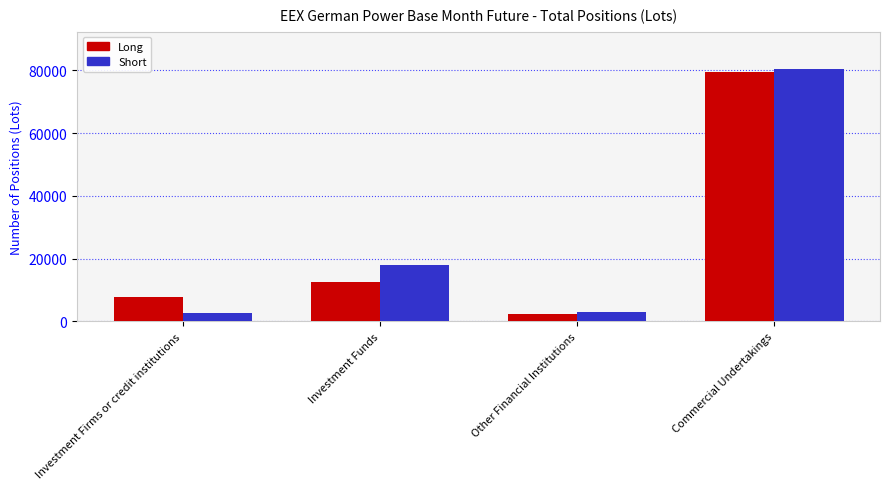

Does the chart contain stacked bars?

No